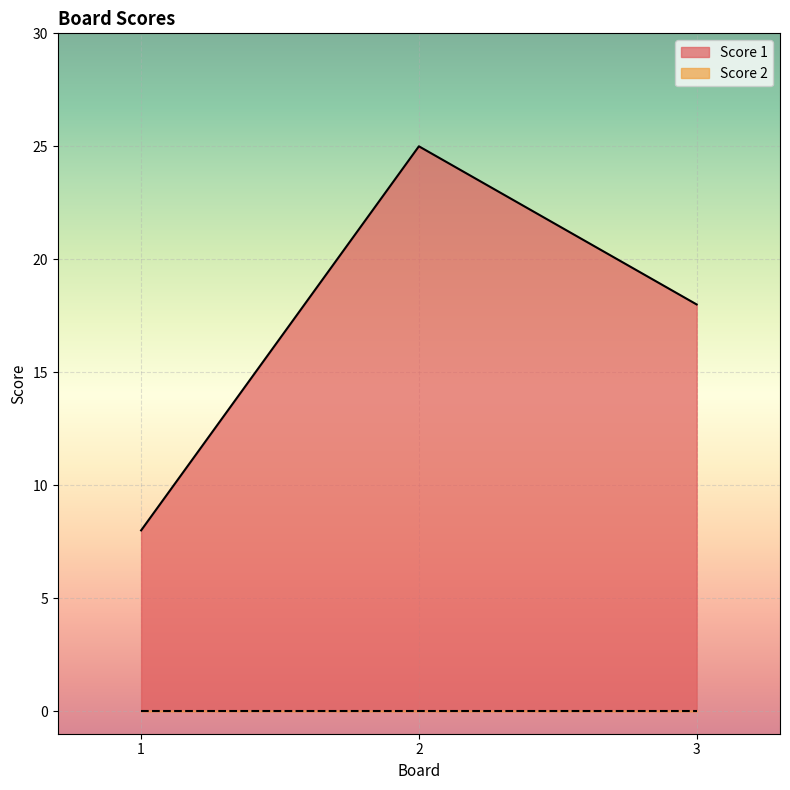

Which category has the lowest value across all series?

1